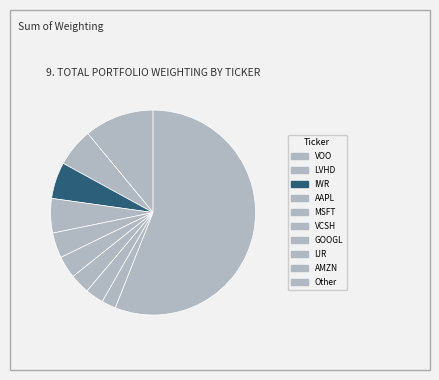

Which slice is the largest?

Other